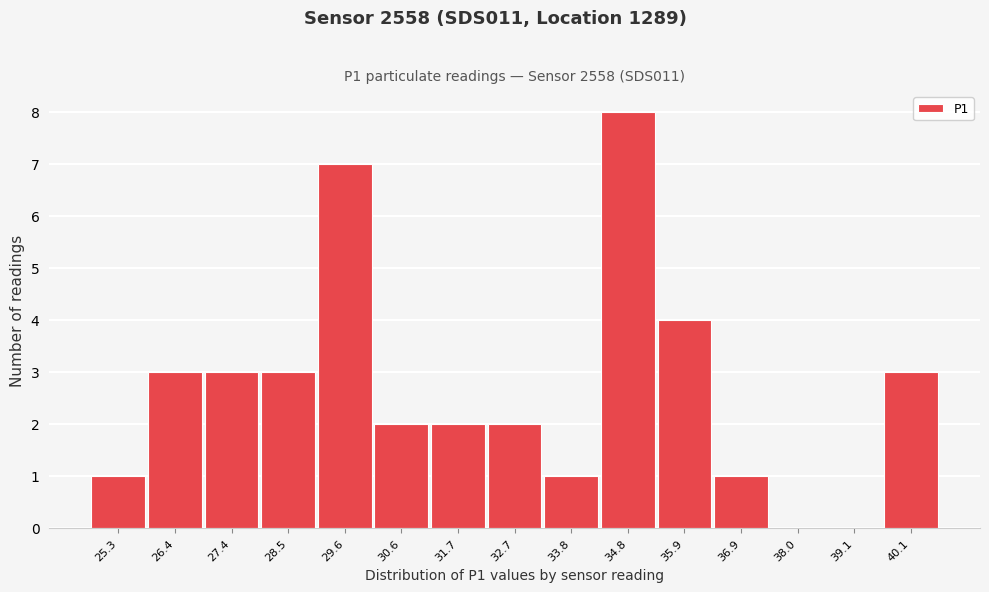

Reading left to right, what are all the values shown in this chart?

25.3=1	26.4=3	27.4=3	28.5=3	29.6=7	30.6=2	31.7=2	32.7=2	33.8=1	34.8=8	35.9=4	36.9=1	38.0=0	39.1=0	40.1=3